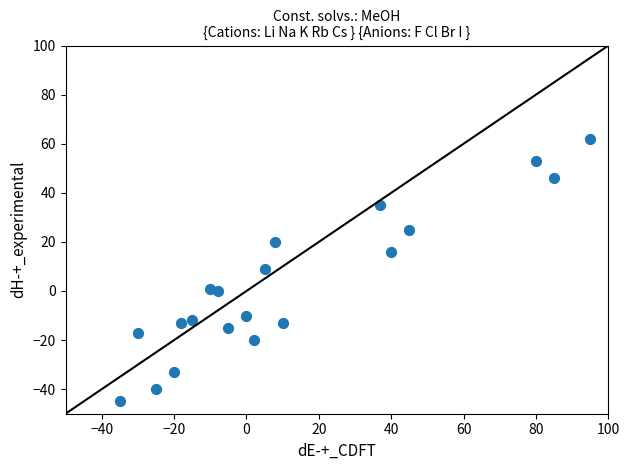

What is the range of Y values (max minus min)?

107